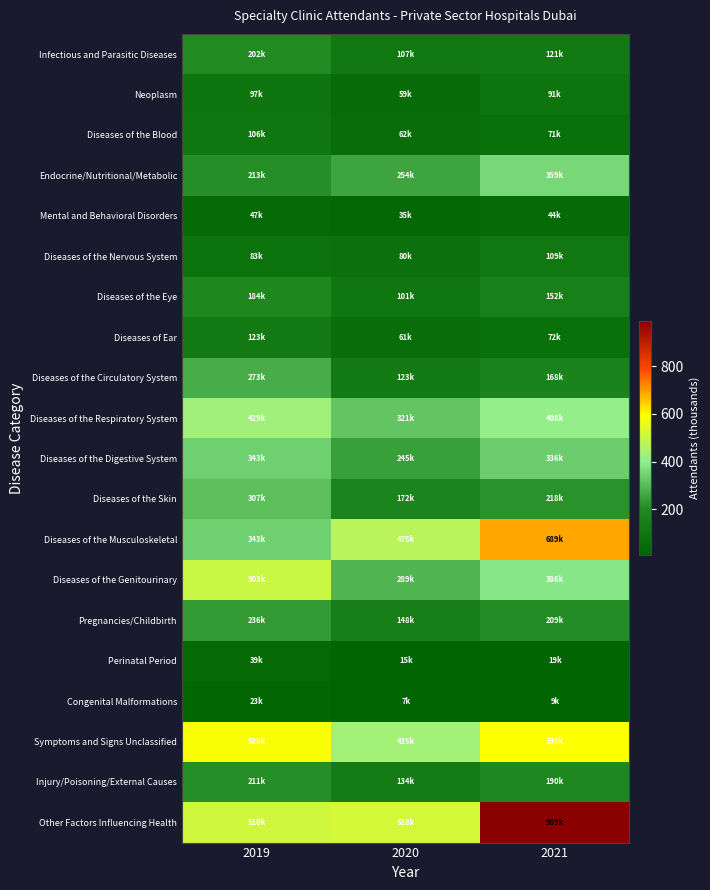

Reading left to right, what are all the values shown in this chart?

Infectious and Parasitic Diseases: 2019=201.7	2020=107.5	2021=121.0
Neoplasm: 2019=97.3	2020=58.7	2021=91.4
Diseases of the Blood: 2019=105.7	2020=61.9	2021=70.6
Endocrine/Nutritional/Metabolic: 2019=213.0	2020=253.7	2021=359.0
Mental and Behavioral Disorders: 2019=46.6	2020=34.8	2021=44.1
Diseases of the Nervous System: 2019=82.7	2020=79.9	2021=108.6
Diseases of the Eye: 2019=184.5	2020=101.0	2021=152.2
Diseases of Ear: 2019=122.6	2020=61.5	2021=71.8
Diseases of the Circulatory System: 2019=272.9	2020=122.5	2021=167.9
Diseases of the Respiratory System: 2019=429.4	2020=320.6	2021=408.2
Diseases of the Digestive System: 2019=343.1	2020=245.2	2021=335.6
Diseases of the Skin: 2019=307.4	2020=171.7	2021=218.5
Diseases of the Musculoskeletal: 2019=342.7	2020=474.7	2021=689.0
Diseases of the Genitourinary: 2019=503.4	2020=288.8	2021=386.4
Pregnancies/Childbirth: 2019=236.0	2020=147.6	2021=208.5
Perinatal Period: 2019=39.0	2020=15.2	2021=18.6
Congenital Malformations: 2019=23.2	2020=7.4	2021=9.3
Symptoms and Signs Unclassified: 2019=587.6	2020=435.4	2021=594.9
Injury/Poisoning/External Causes: 2019=210.7	2020=133.7	2021=189.8
Other Factors Influencing Health: 2019=509.7	2020=517.9	2021=989.0